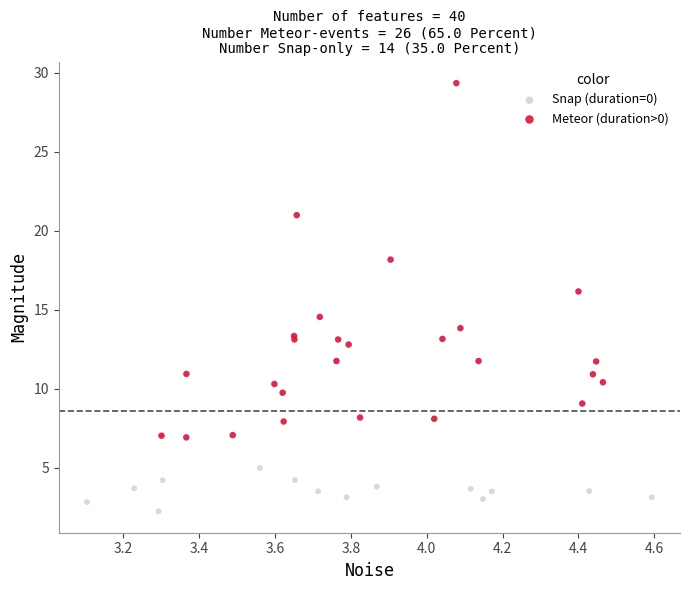

Which series reaches the maximum Y coordinate?

Meteor (duration>0)